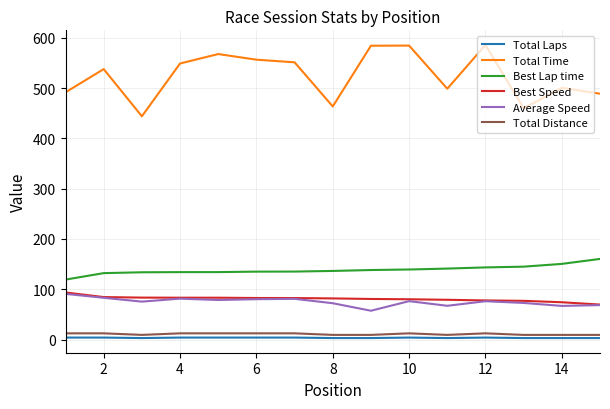

True or false: Average Speed and Total Distance intersect in this chart.

False